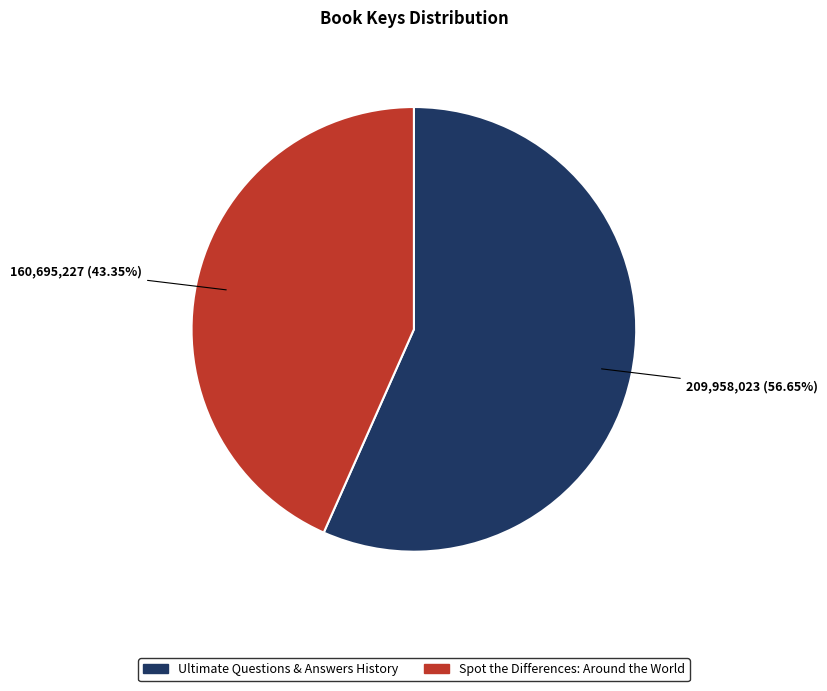

How many segments does this pie chart have?

2